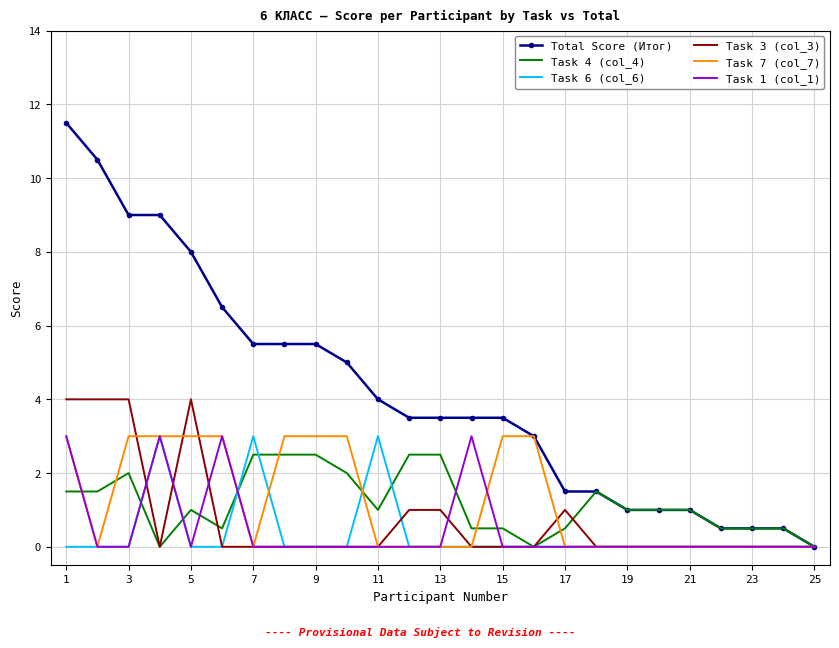

What is the maximum value for Task 3 (col_3)?

4.0